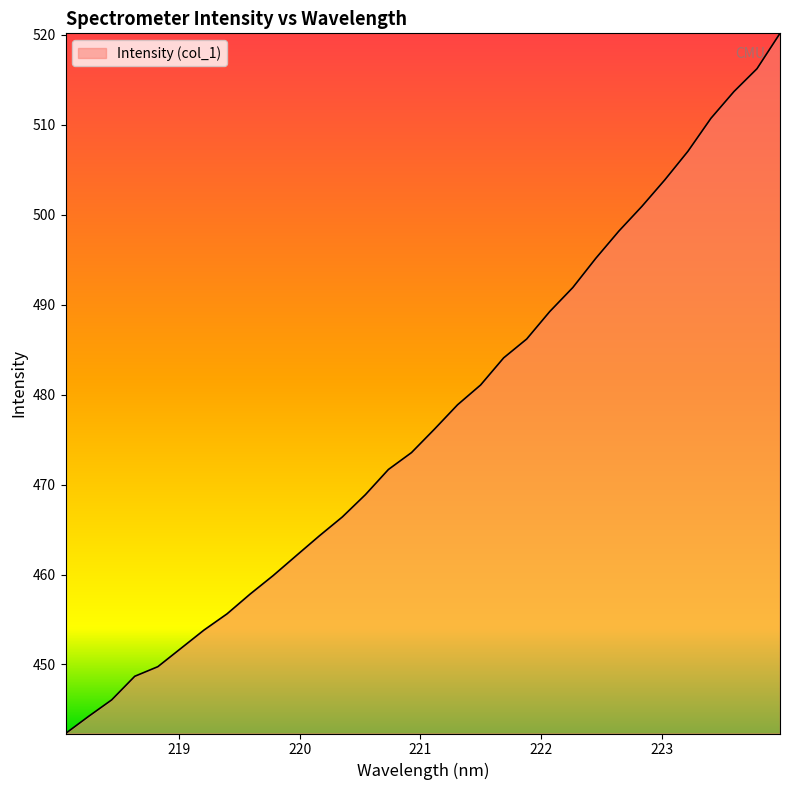

What is the smallest value displayed?

442.3